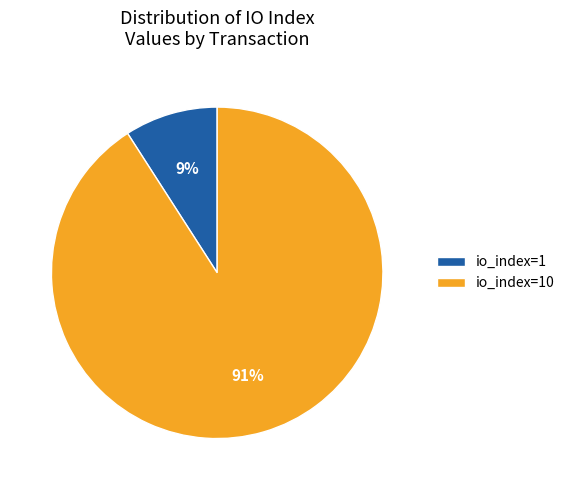

How many segments does this pie chart have?

2